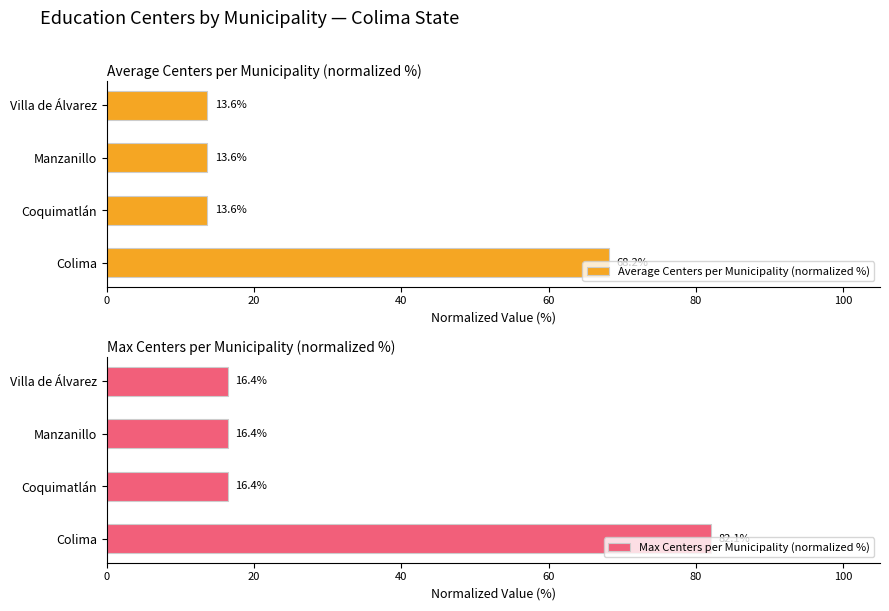

The Average Centers per Municipality (normalized %) series shows 7.3 at Manzanillo. True or false?

False